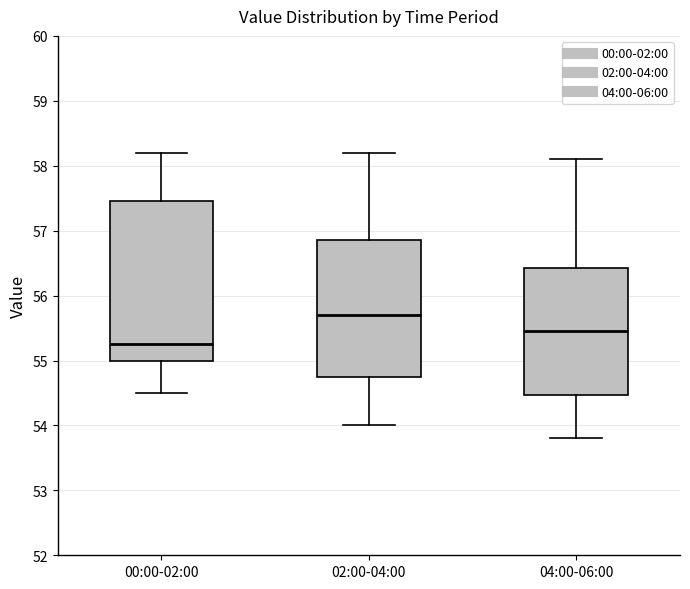

Which box has the highest median line?

02:00-04:00